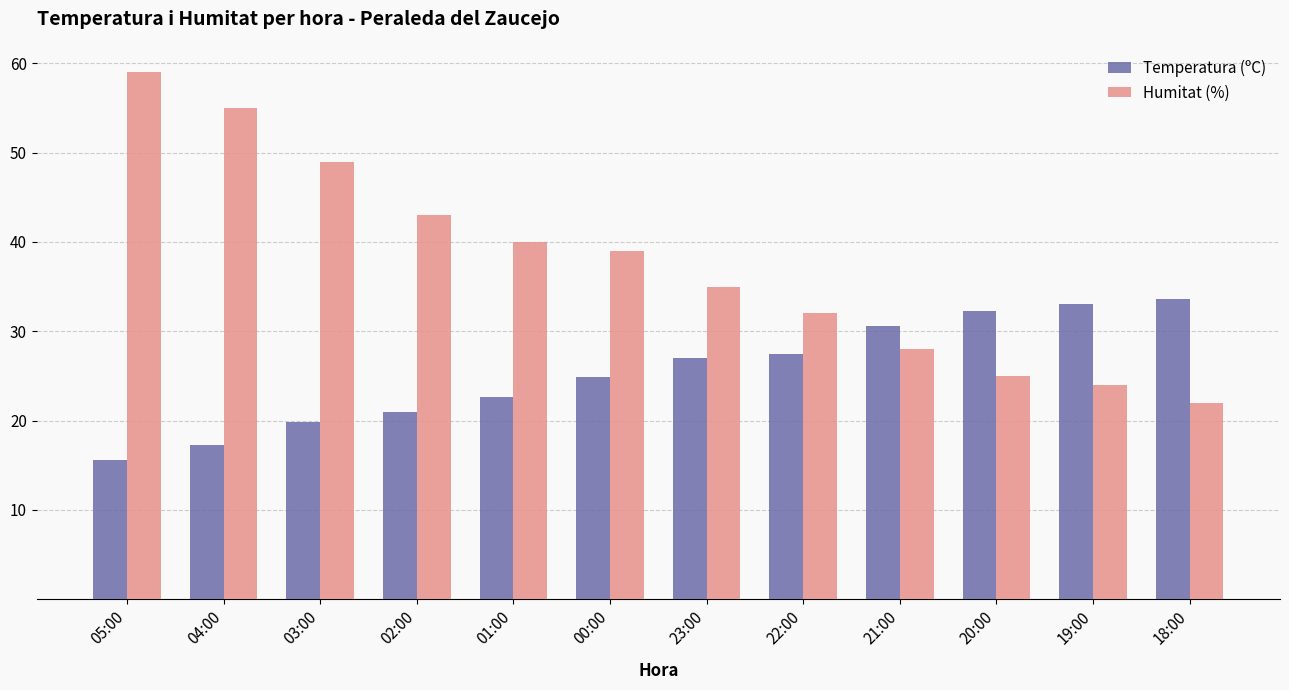

What position from the right is 19:00?

2